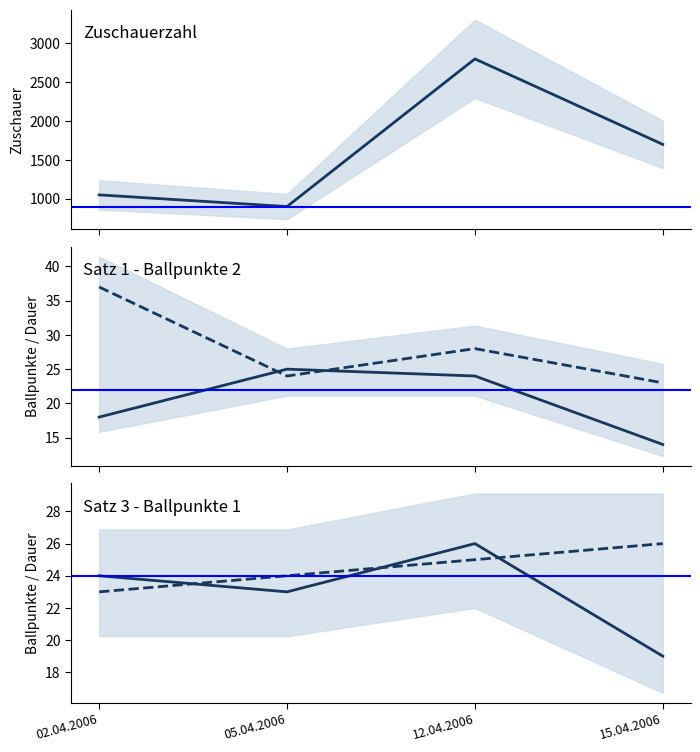

At which category is the sum across all series the highest?

12.04.2006